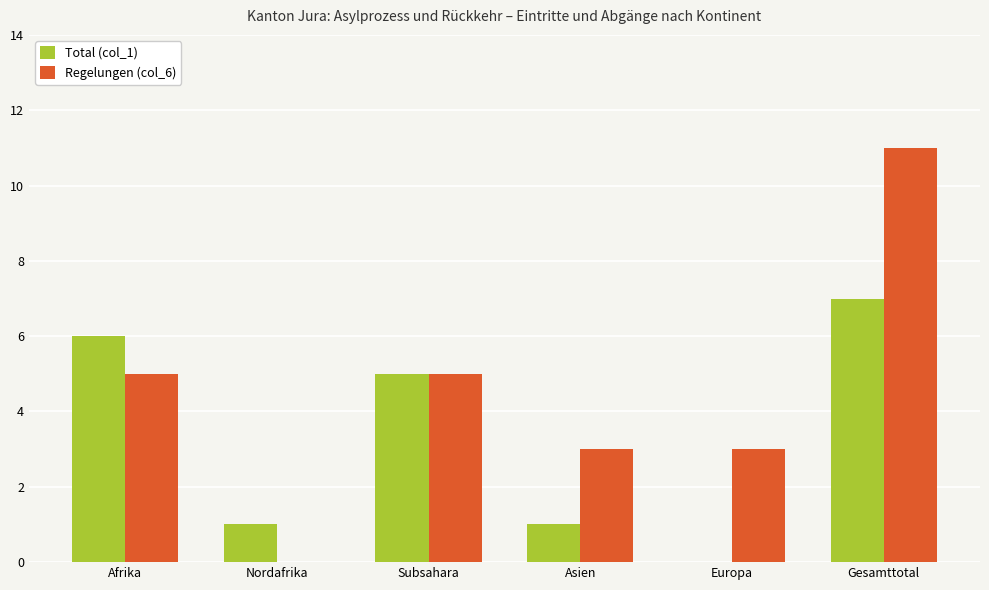

True or false: Regelungen (col_6) has a value of 8 at Subsahara.

False